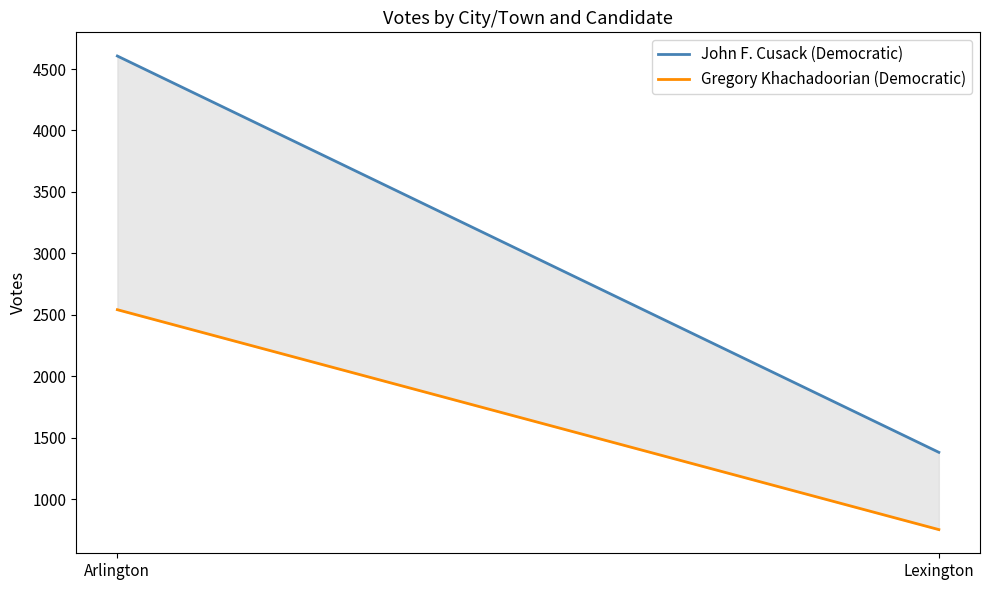

List the labels in order of Gregory Khachadoorian (Democratic) value, smallest first.

Lexington, Arlington